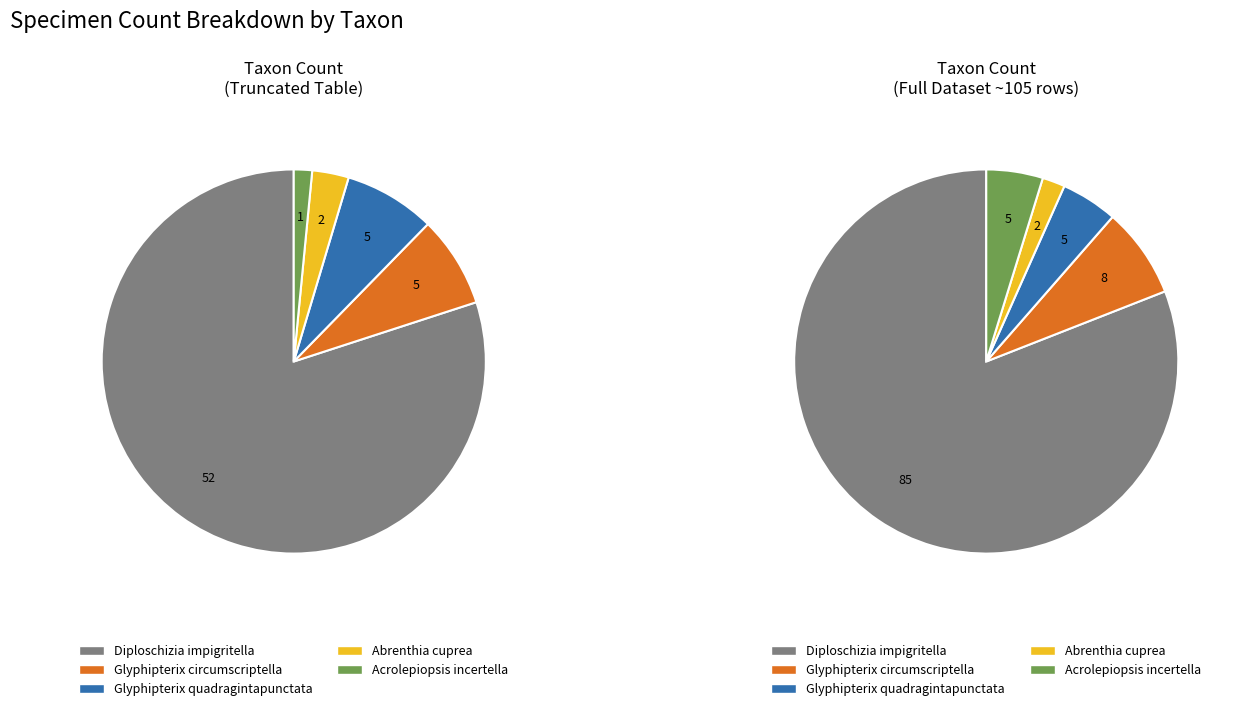

Combined, what portion of the pie is Glyphipterix circumscriptella and Acrolepiopsis incertella?

9.2%